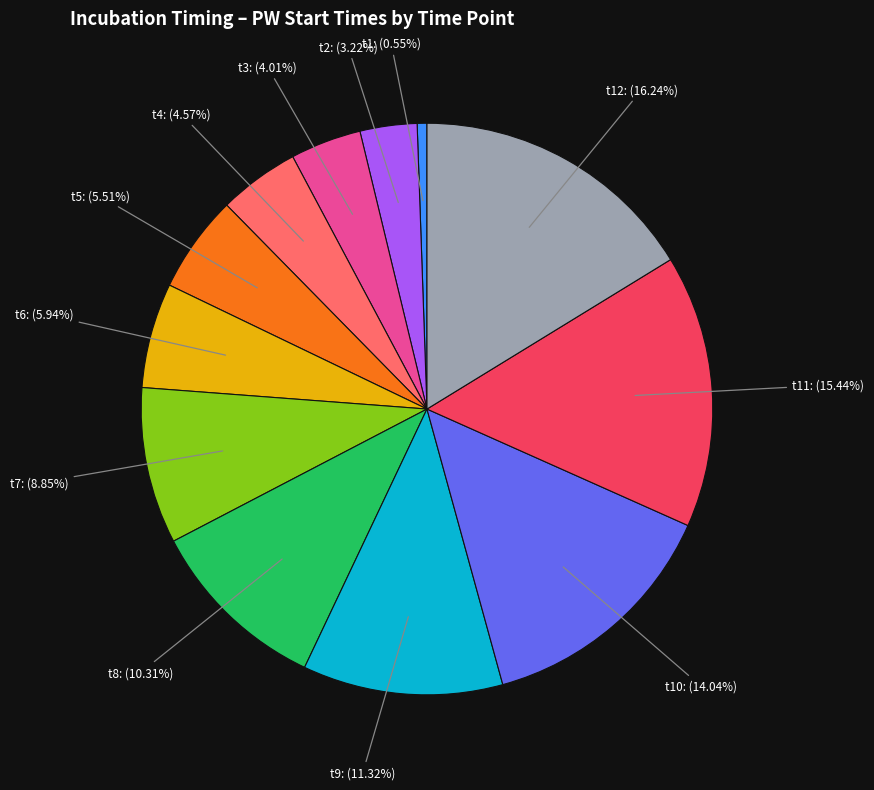

Which category has the biggest portion of the pie?

t12